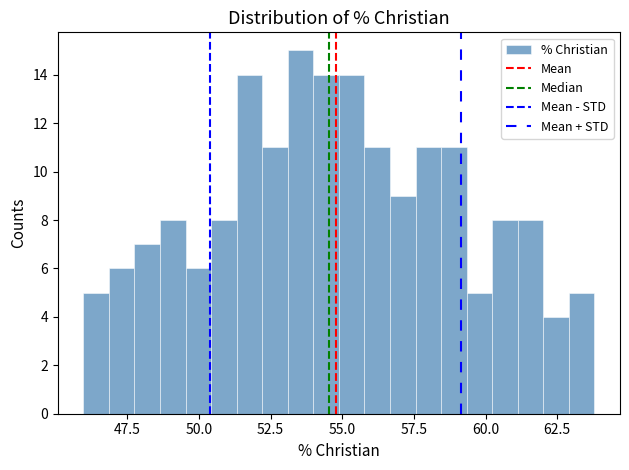

Around what value on the x-axis is the tallest bar? Give the approximate position of its centre, as read against the axis.

53.5